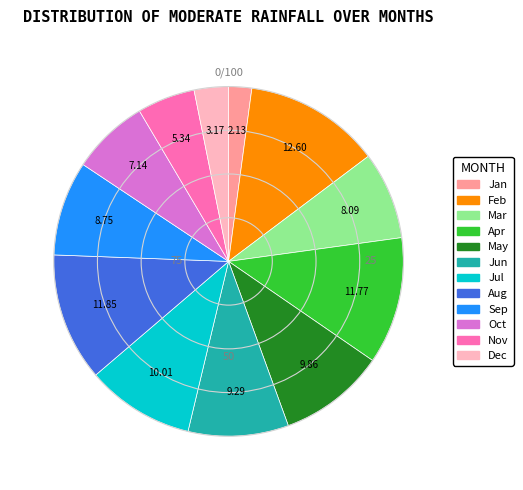

What is the ratio of the value at May to the value at Jun?

1.1